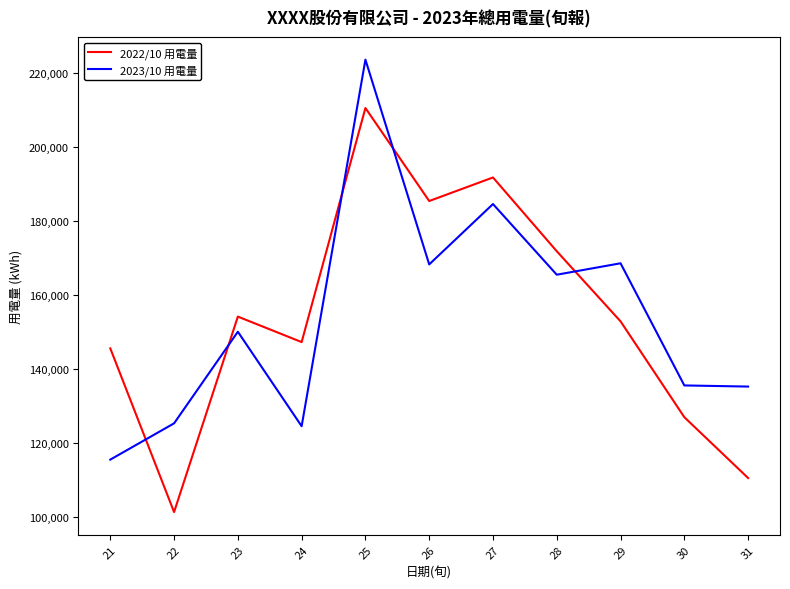

Where is the first local minimum for 2022/10 用電量?

22